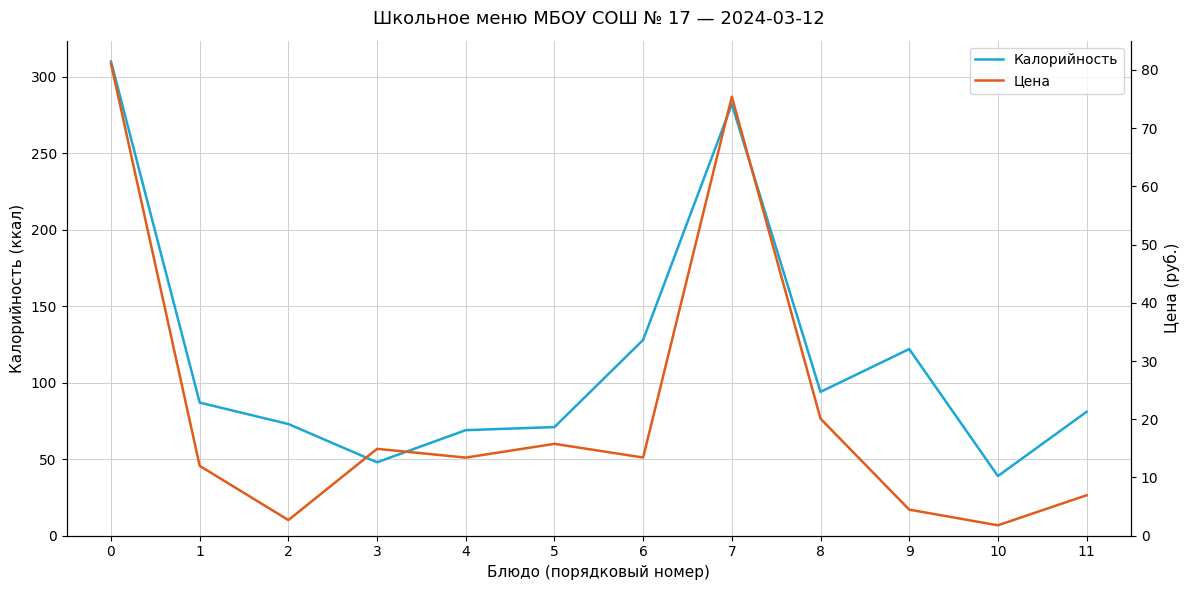

What are all the series names shown in the legend?

Калорийность, Цена